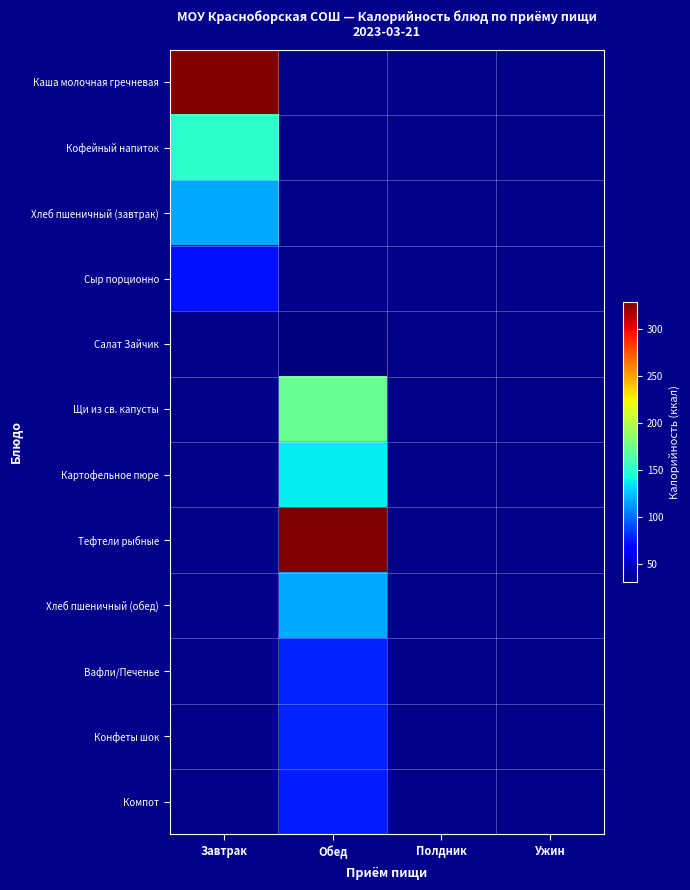

How many distinct data groups are displayed?

12